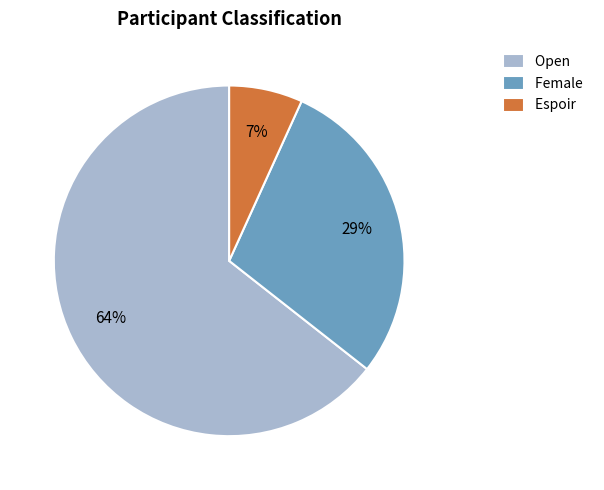

Is there any slice that represents more than half of the pie?

Yes